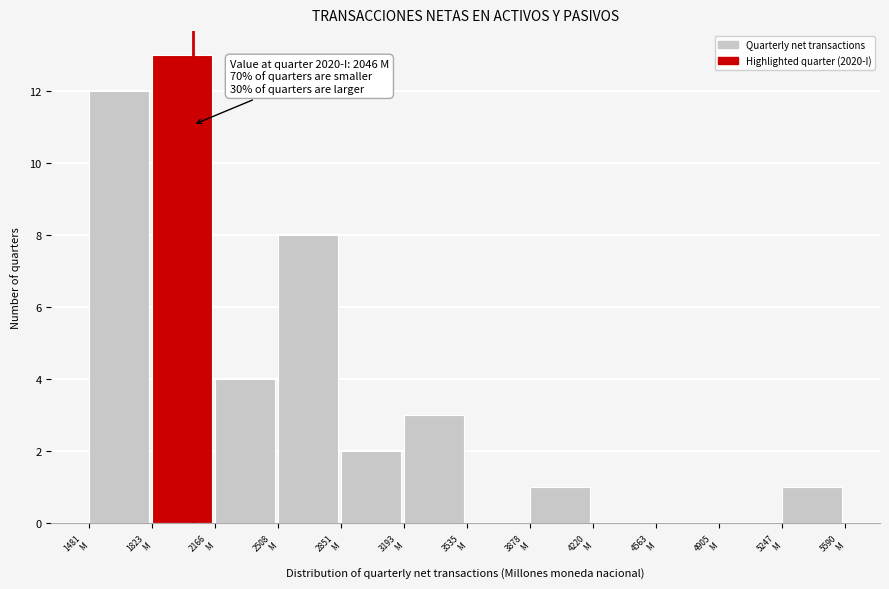

What is the maximum value shown in the chart?

13